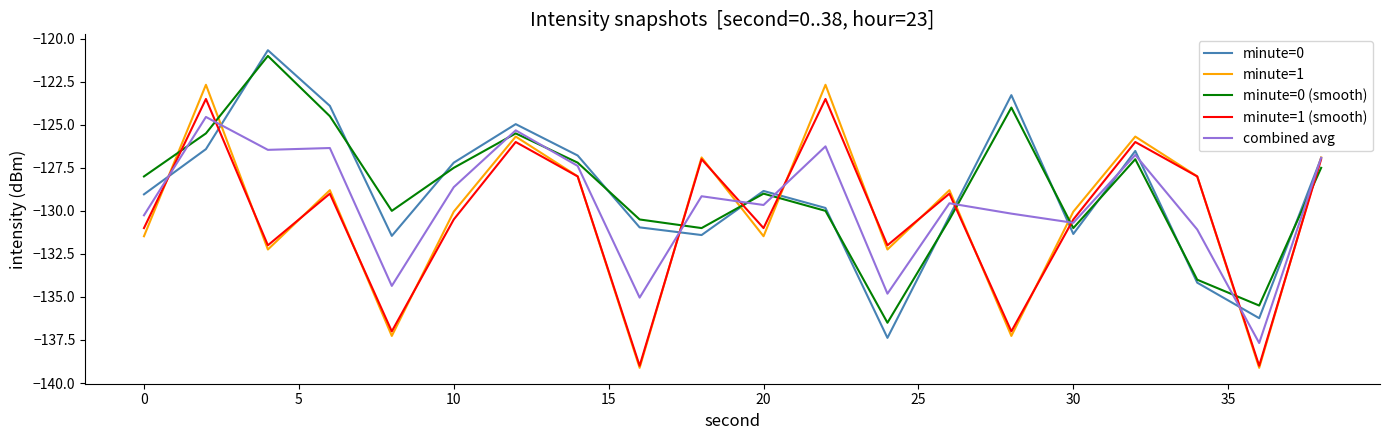

Does the chart display data point markers on the line(s)?

No